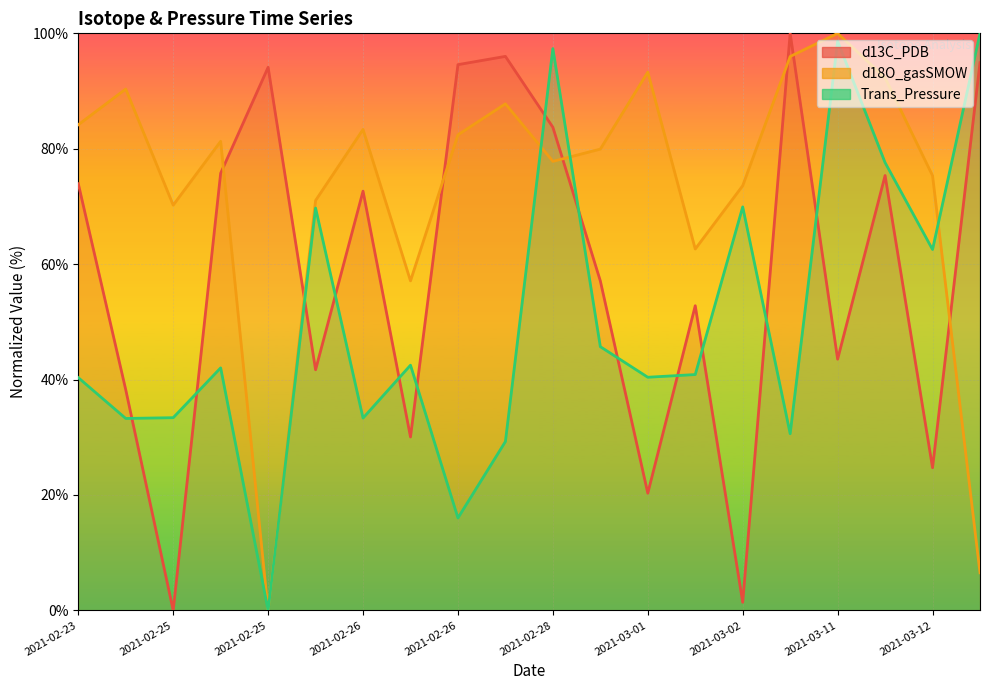

Which series changed the most between 2021-02-26 and 2021-03-02?

d13C_PDB